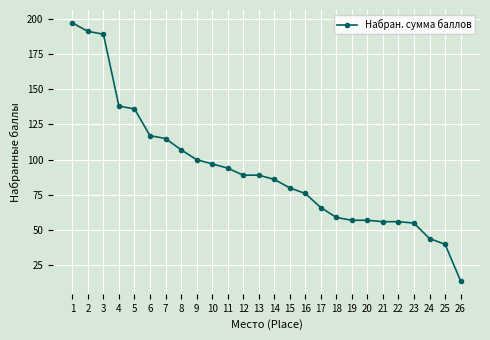

Where is the data nearest to the value 105?

8